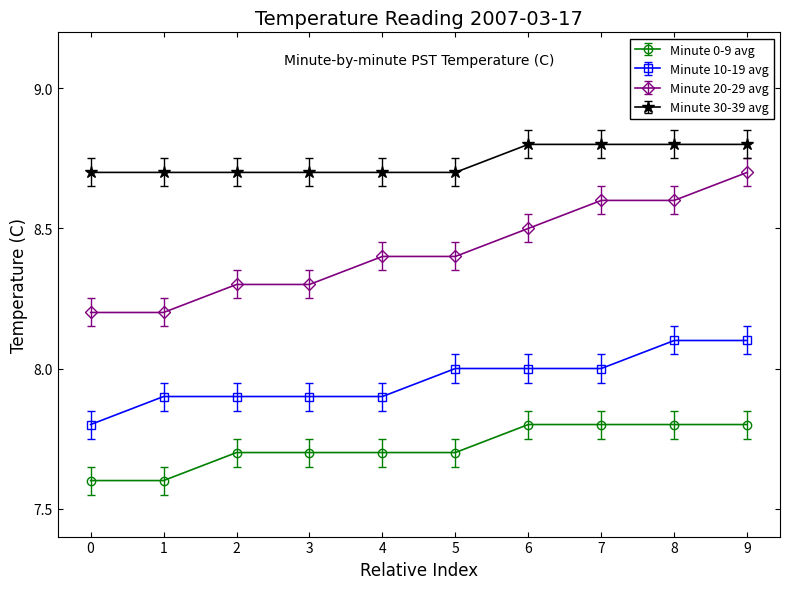

What is the approximate value of Minute 0-9 avg at 3?

7.7